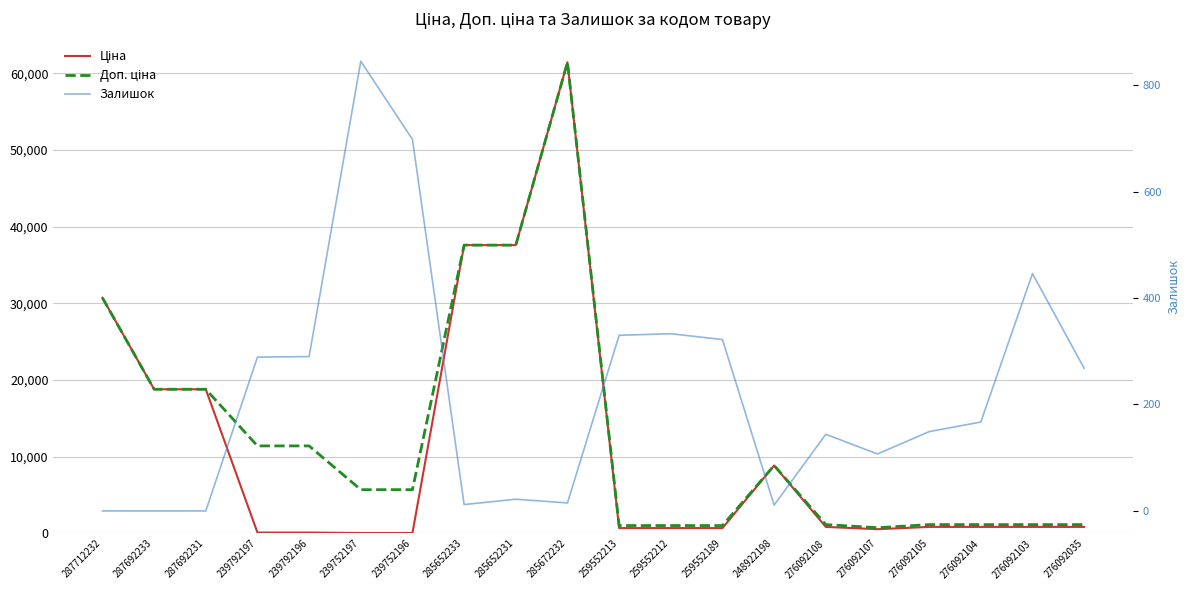

At which label does Ціна first exceed 848?

287712232